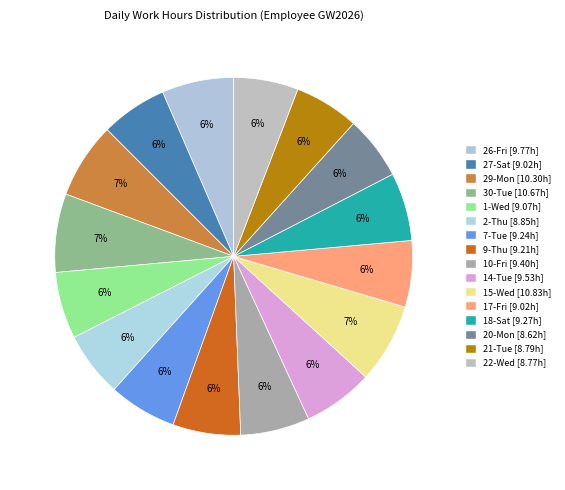

How many slices are in this pie chart?

16